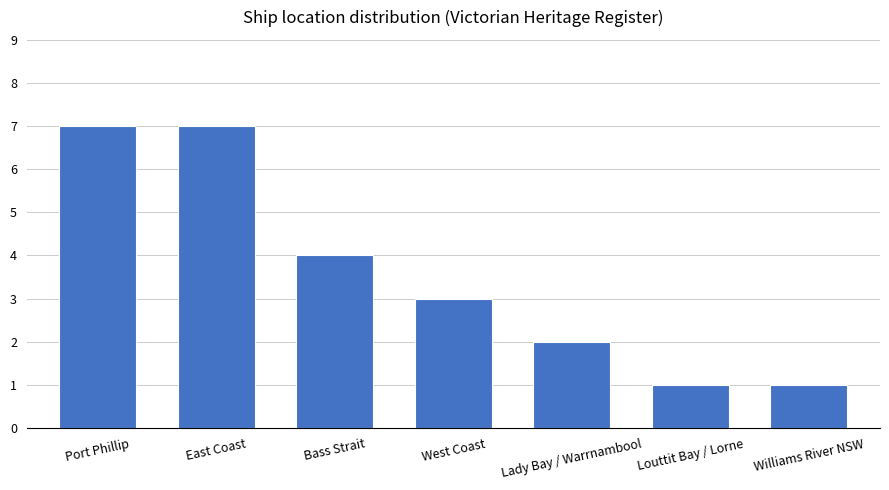

What is the maximum value shown in the chart?

7